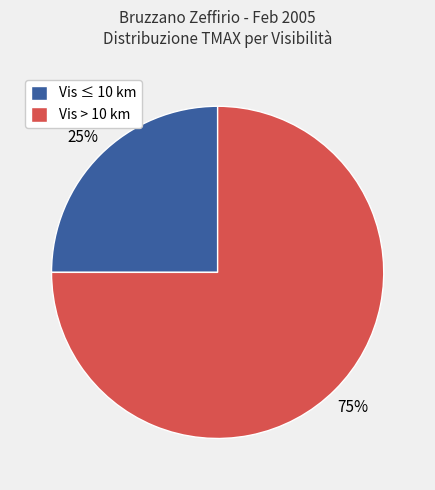

What is the majority slice?

Vis > 10 km